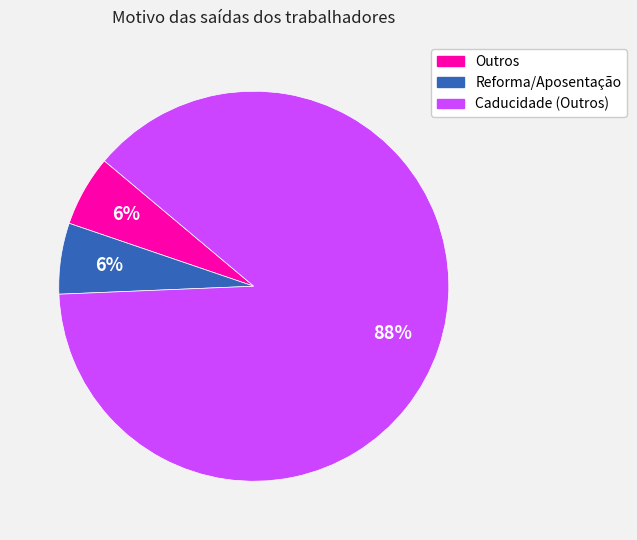

To the nearest percent, what is the combined percentage of Reforma/Aposentação and Caducidade (Outros)?

94%